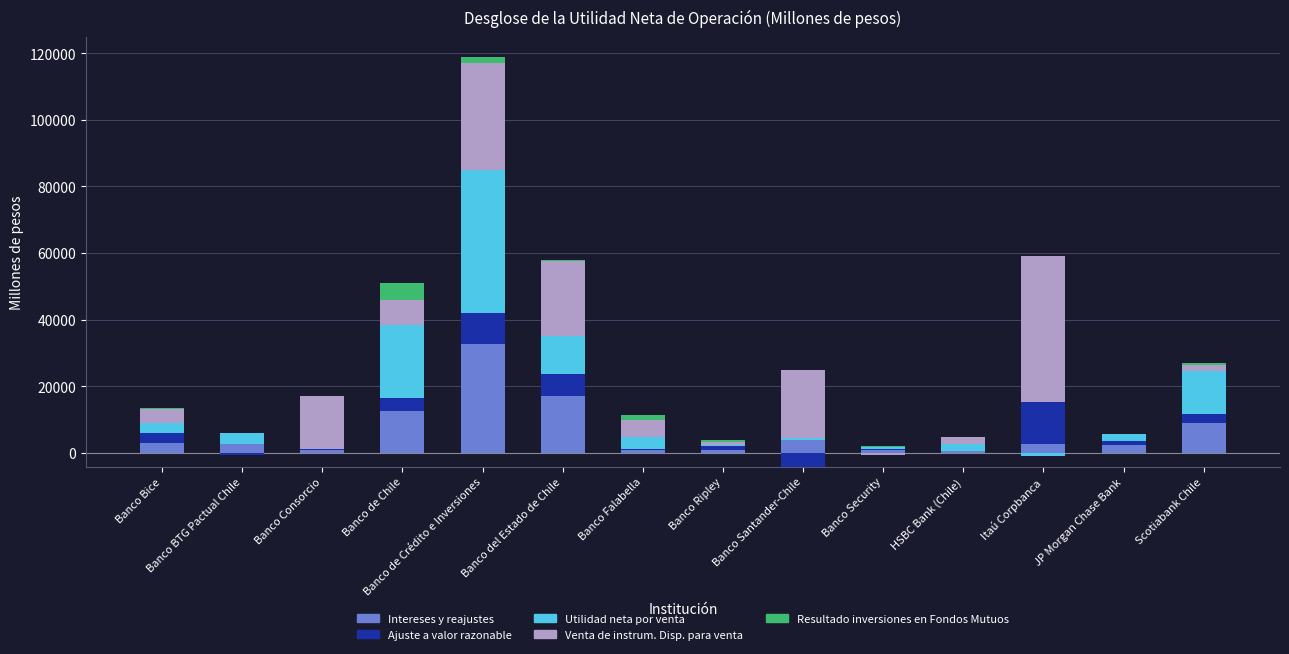

What is the difference between the maximum and minimum values in the Resultado inversiones en Fondos Mutuos series?

4915